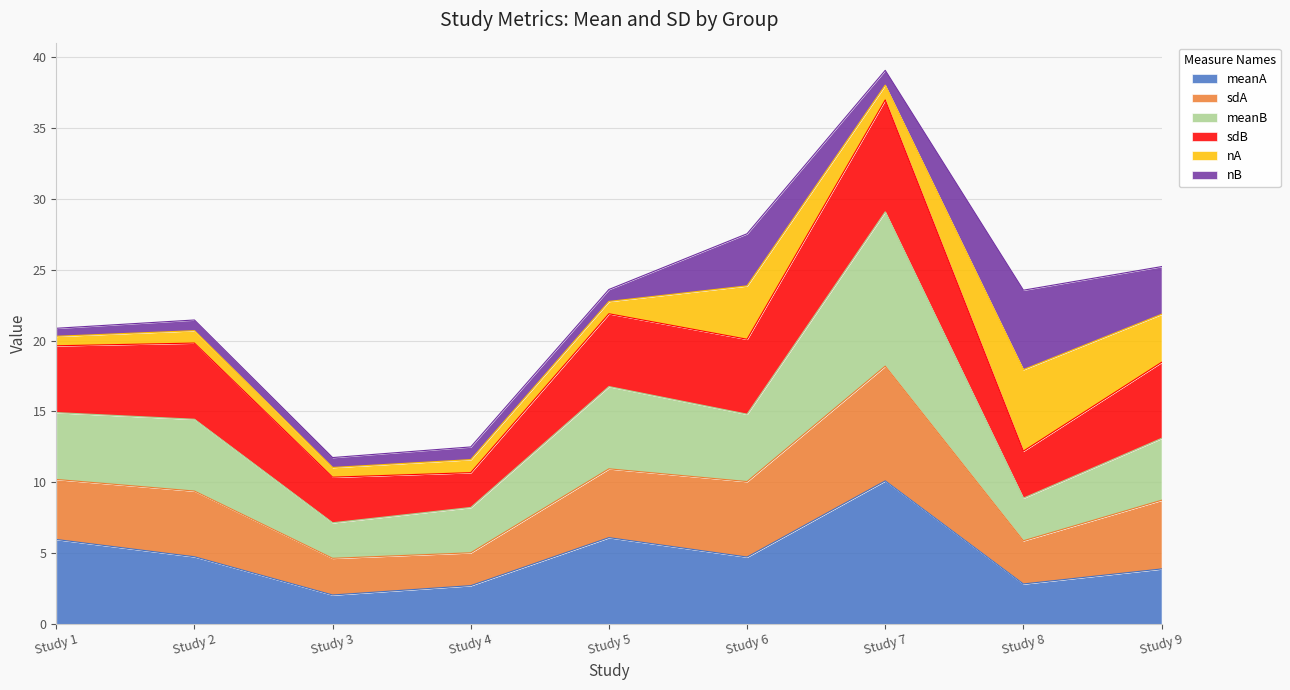

At which category is the sum across all series the highest?

Study 7